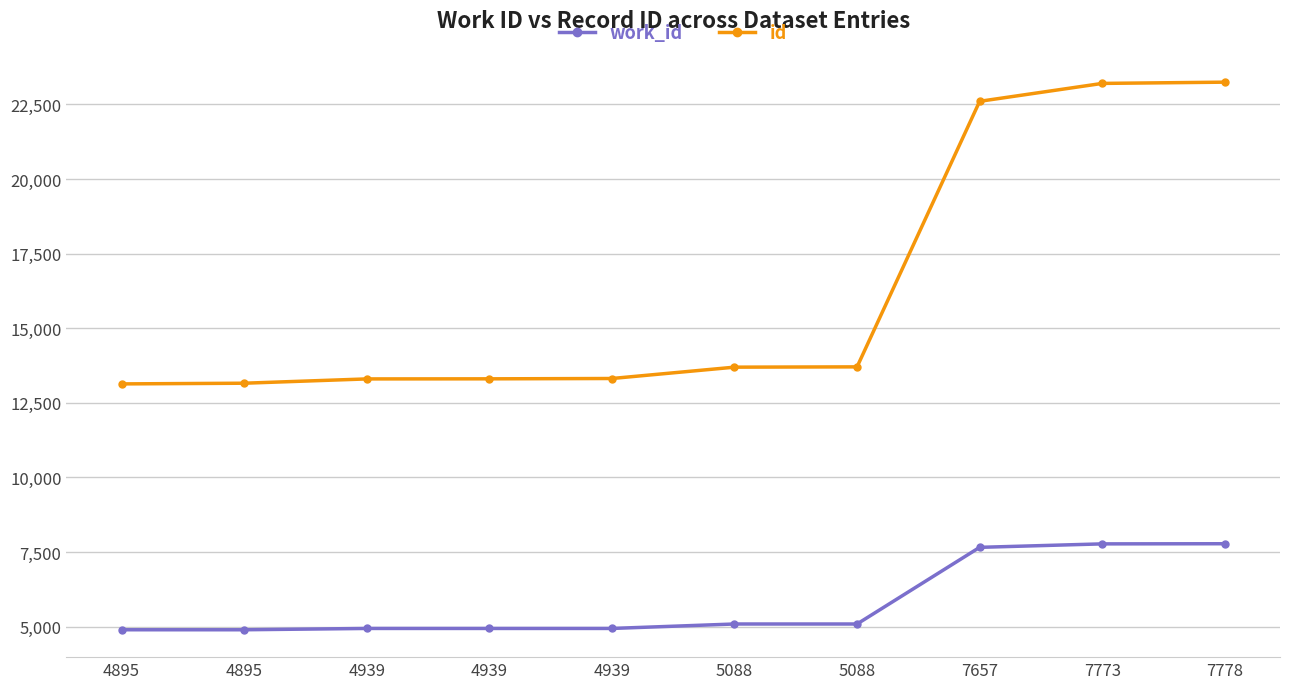

What are all the series names shown in the legend?

work_id, id